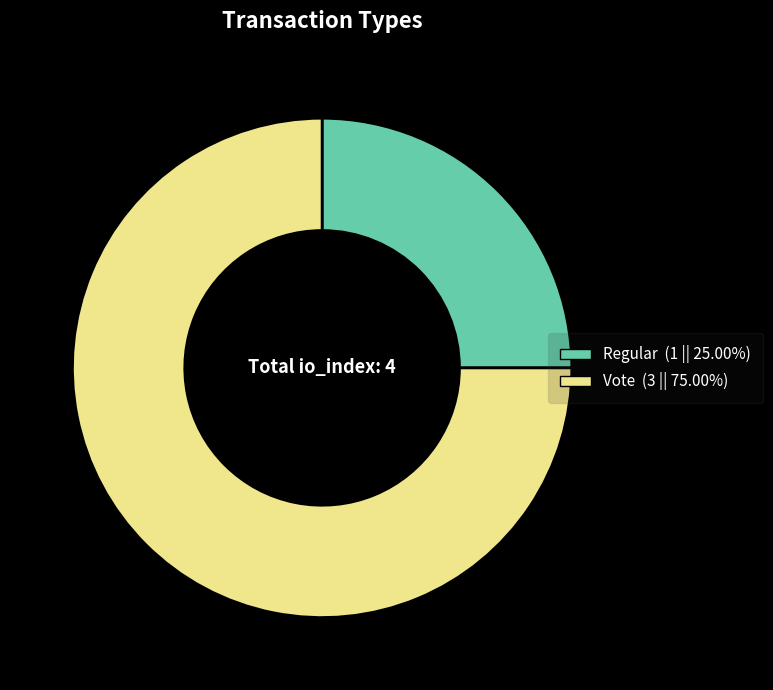

Is it true that Vote is 81% of the pie?

False